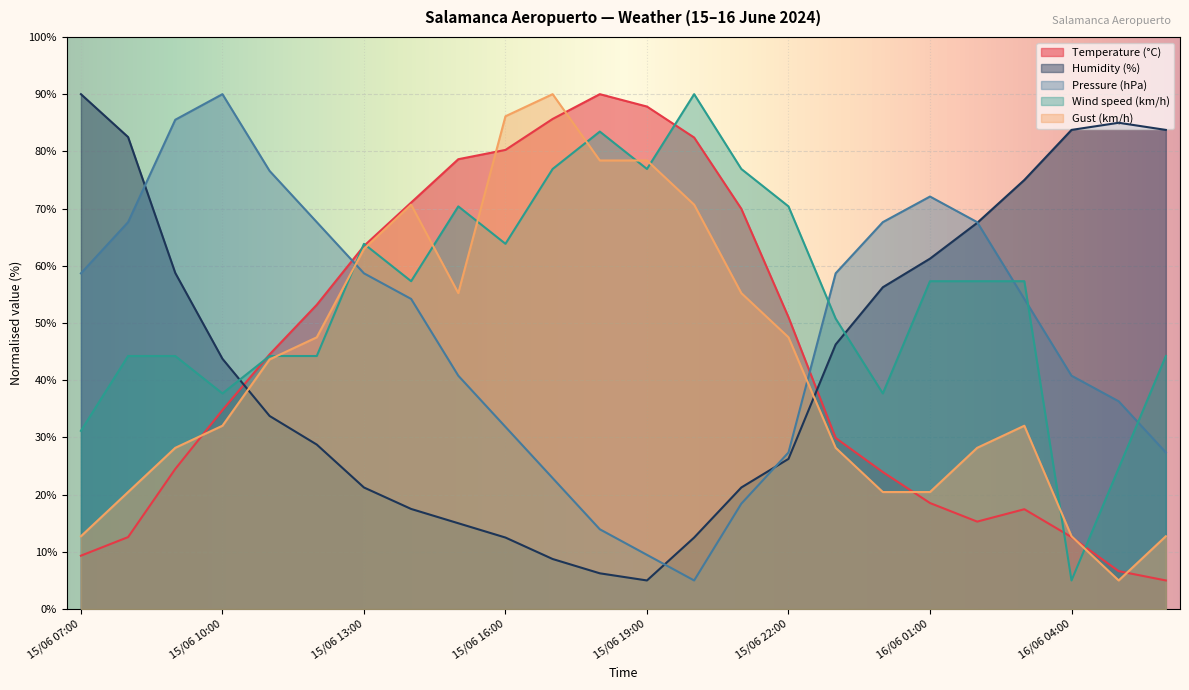

Which label corresponds to the smallest value in the chart?

16/06 06:00